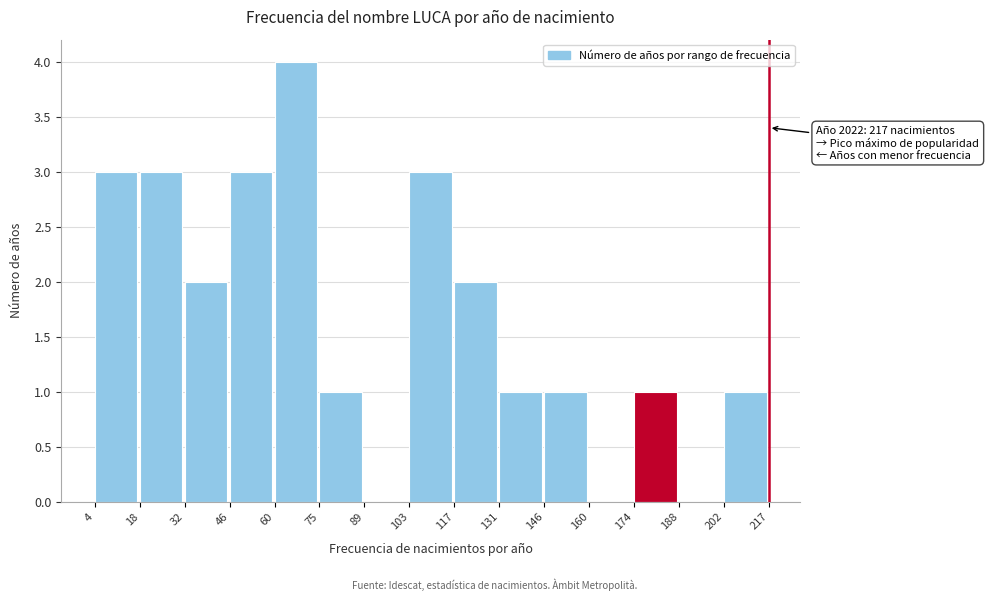

Over which range of the x-axis is the bar tallest?

60 to 75